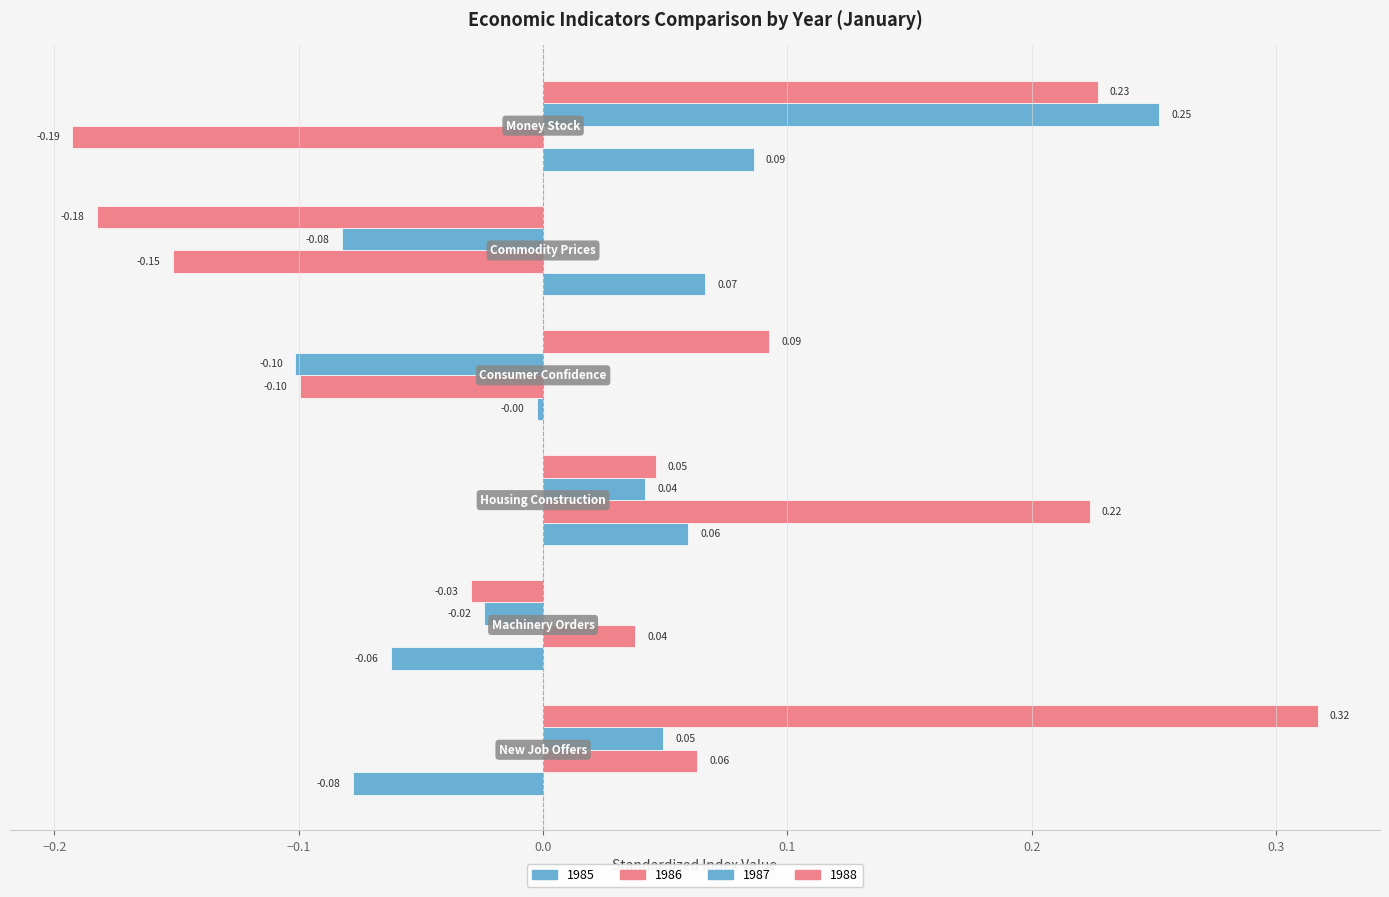

How many values in 1987 are above zero?

3